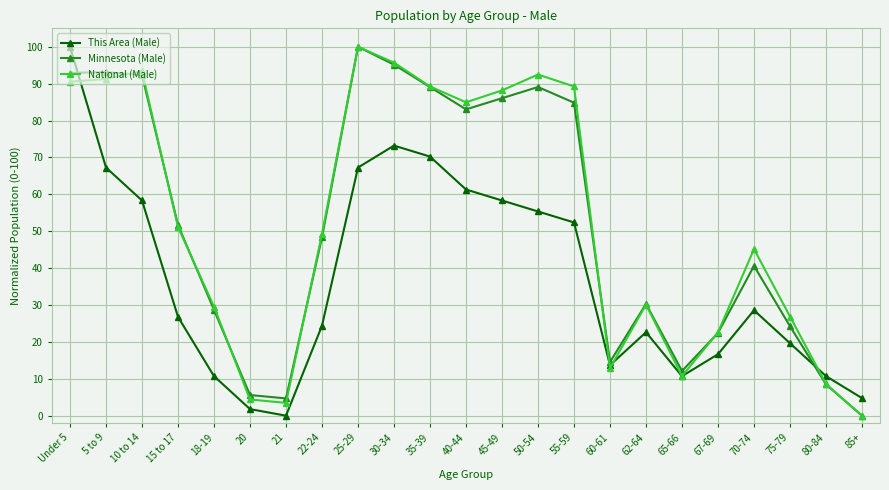

In National (Male), how many points are higher than both neighbors (excluding endpoints)?

5